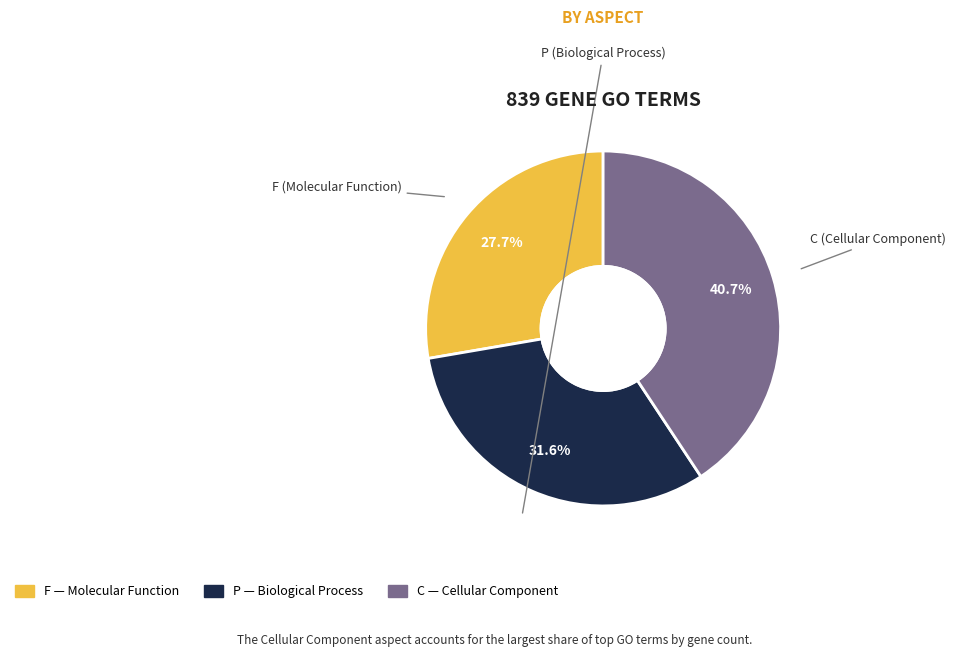

Which category has the biggest portion of the pie?

C